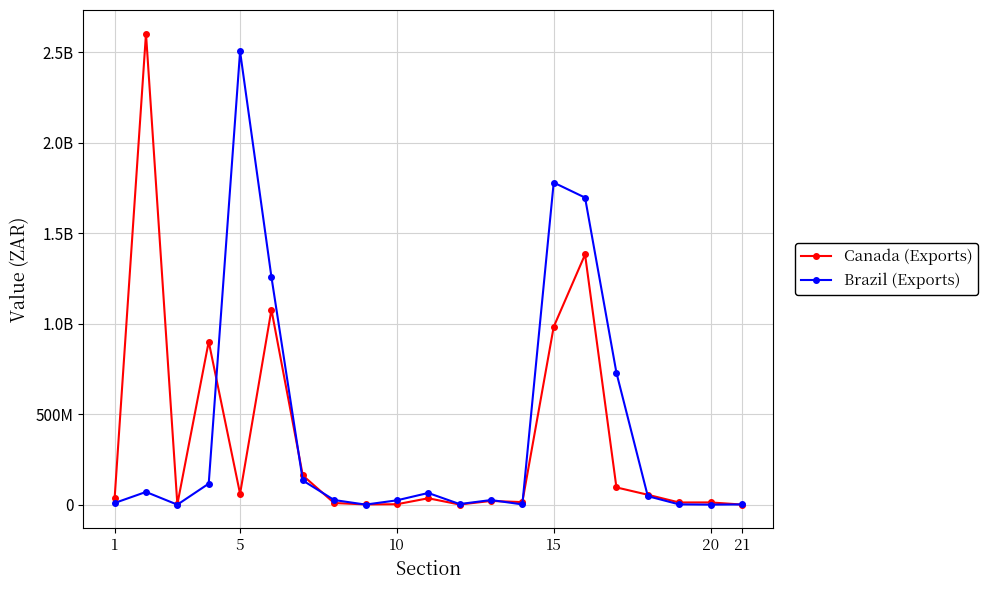

What is the value of the Canada (Exports) point at the 8th from the left?

9173634